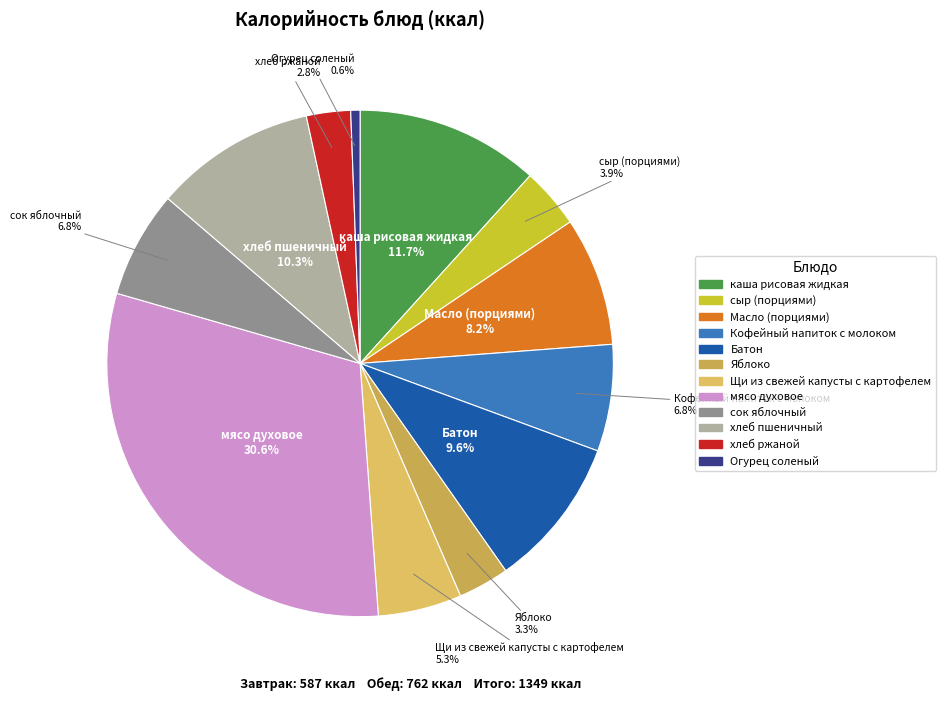

What is the ratio of the value at Кофейный напиток с молоком to the value at хлеб ржаной?

2.4